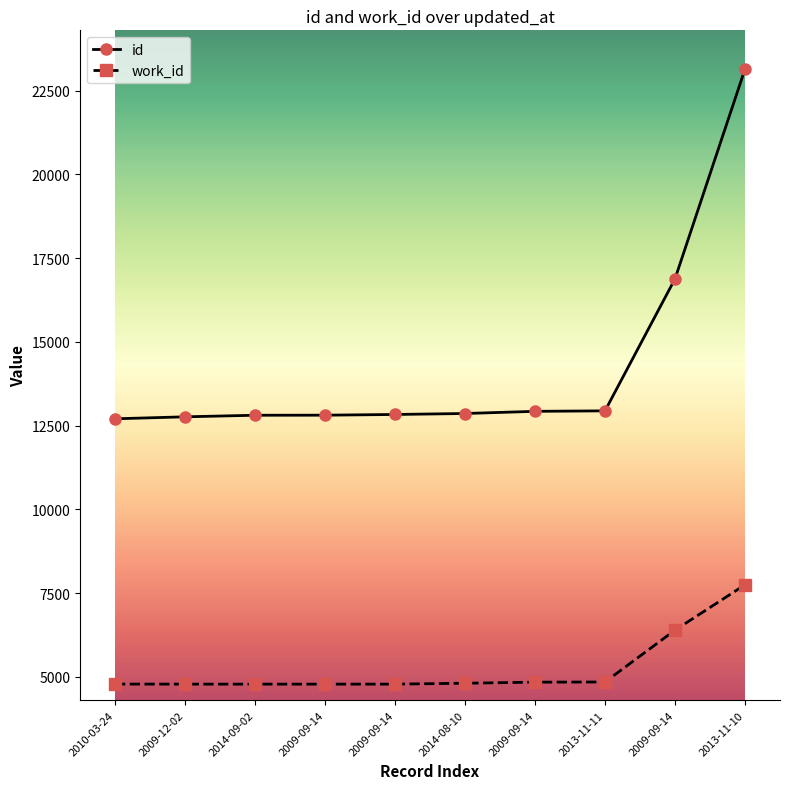

What is the label of the 8th point from the right?

2014-09-02